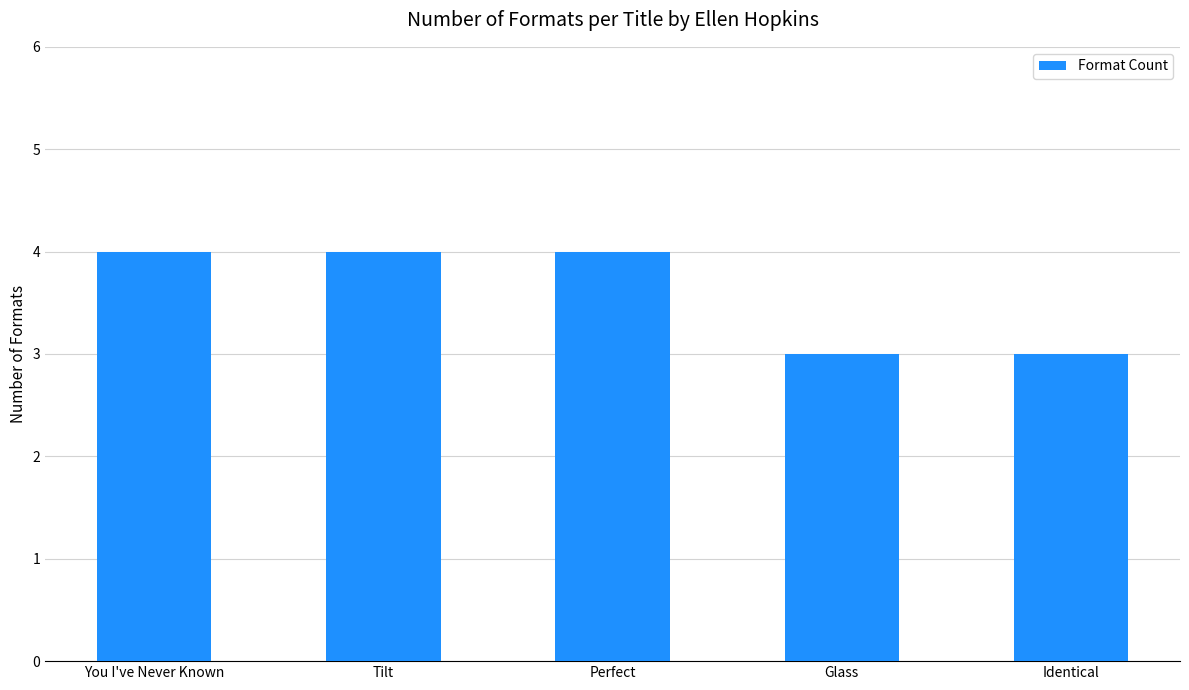

What is the sum of the values at Tilt and Glass?

7